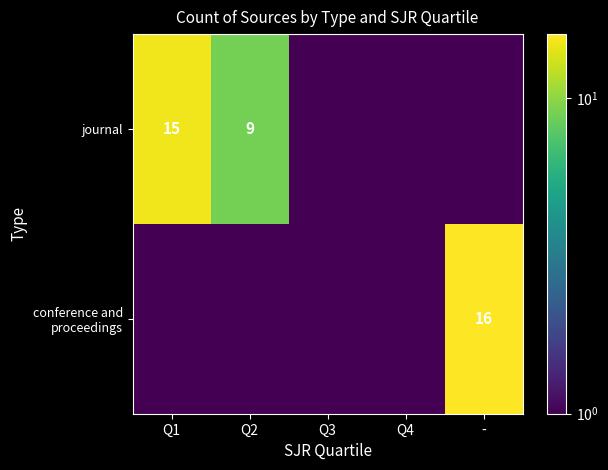

What is the average value of the journal series?

4.8